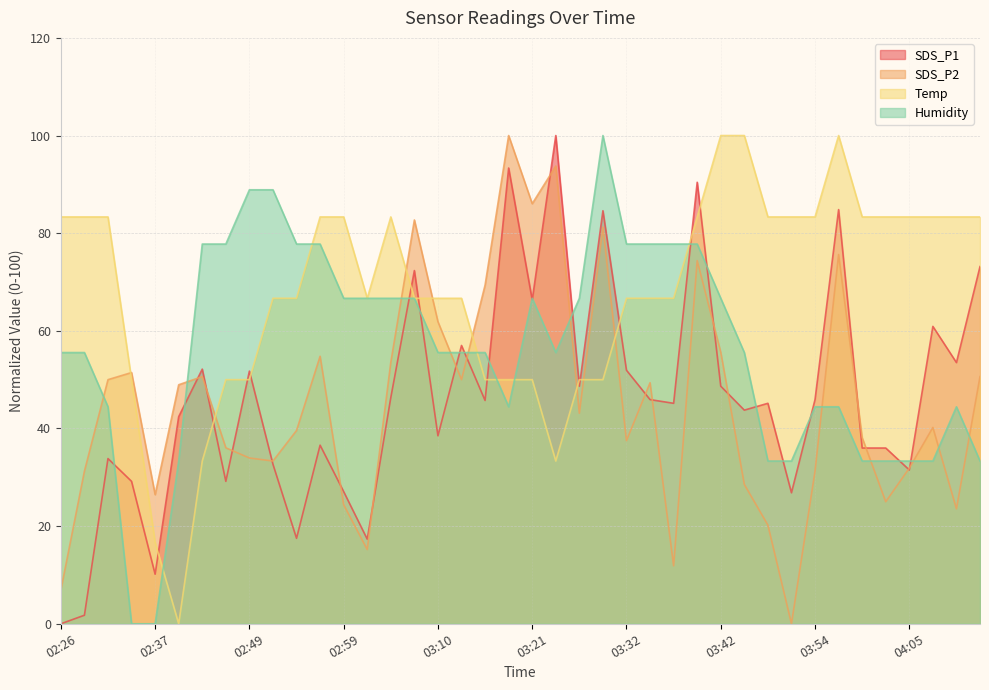

Reading left to right, list all the values displayed in this chart.

SDS_P1: 0.0	1.8	33.8	29.2	10.2	42.4	52.2	29.2	51.8	32.7	17.5	36.6	27.1	17.3	46.3	72.3	38.5	57.0	45.7	93.3	66.3	100.0	48.7	84.6	51.9	45.9	45.2	90.4	48.7	43.8	45.2	26.8	45.9	84.8	36.0	36.0	31.5	60.9	53.5	73.2
SDS_P2: 6.9	31.2	50.0	51.5	26.5	49.0	50.6	36.0	34.0	33.3	39.6	54.8	24.4	15.2	53.5	82.7	61.9	50.0	69.4	100.0	86.0	93.7	43.1	81.3	37.5	49.4	11.9	74.4	55.6	28.5	20.2	0.0	31.2	75.6	38.1	25.0	31.9	40.2	23.5	50.6
Temp: 83.3	83.3	83.3	50.0	16.7	0.0	33.3	50.0	50.0	66.7	66.7	83.3	83.3	66.7	83.3	66.7	66.7	66.7	50.0	50.0	50.0	33.3	50.0	50.0	66.7	66.7	66.7	83.3	100.0	100.0	83.3	83.3	83.3	100.0	83.3	83.3	83.3	83.3	83.3	83.3
Humidity: 55.6	55.6	44.4	0.0	0.0	33.3	77.8	77.8	88.9	88.9	77.8	77.8	66.7	66.7	66.7	66.7	55.6	55.6	55.6	44.4	66.7	55.6	66.7	100.0	77.8	77.8	77.8	77.8	66.7	55.6	33.3	33.3	44.4	44.4	33.3	33.3	33.3	33.3	44.4	33.3